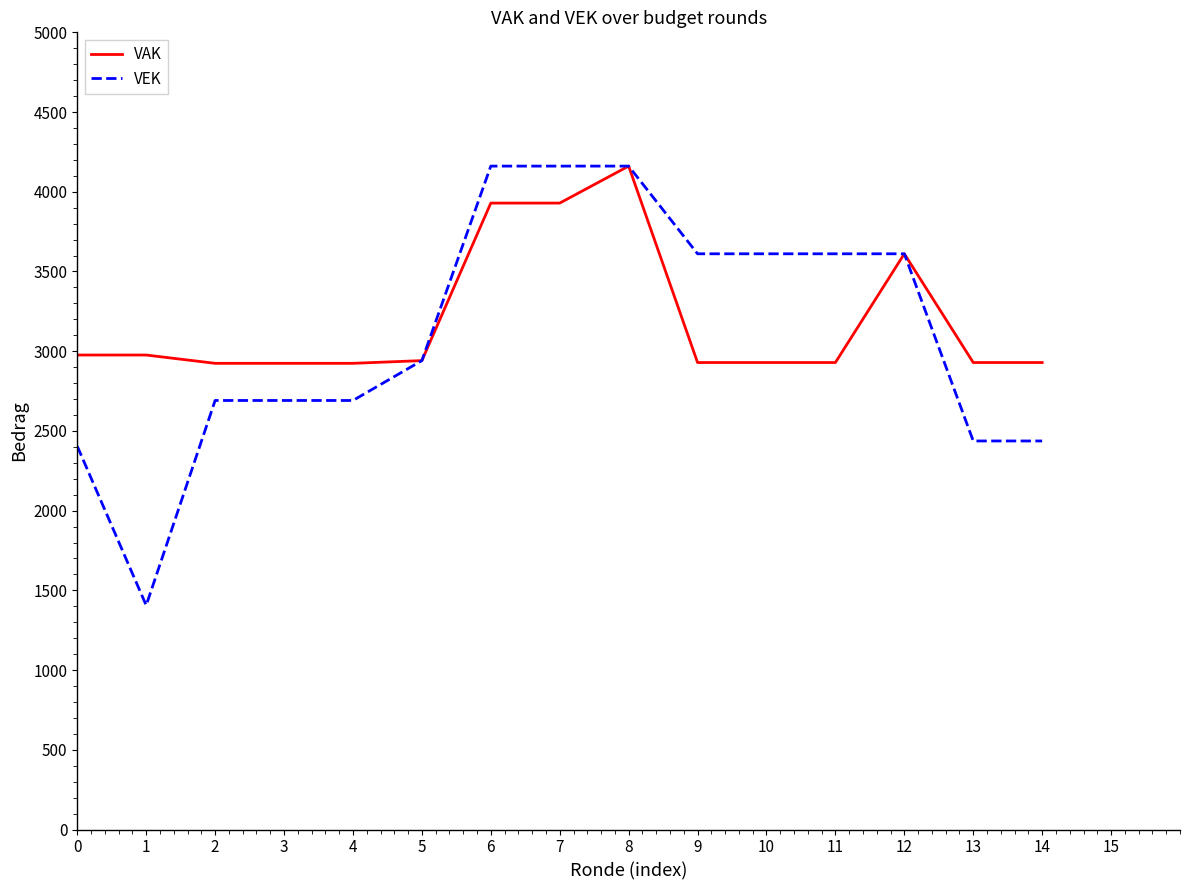

What is the difference between the second highest and minimum values in the VAK series?

1005